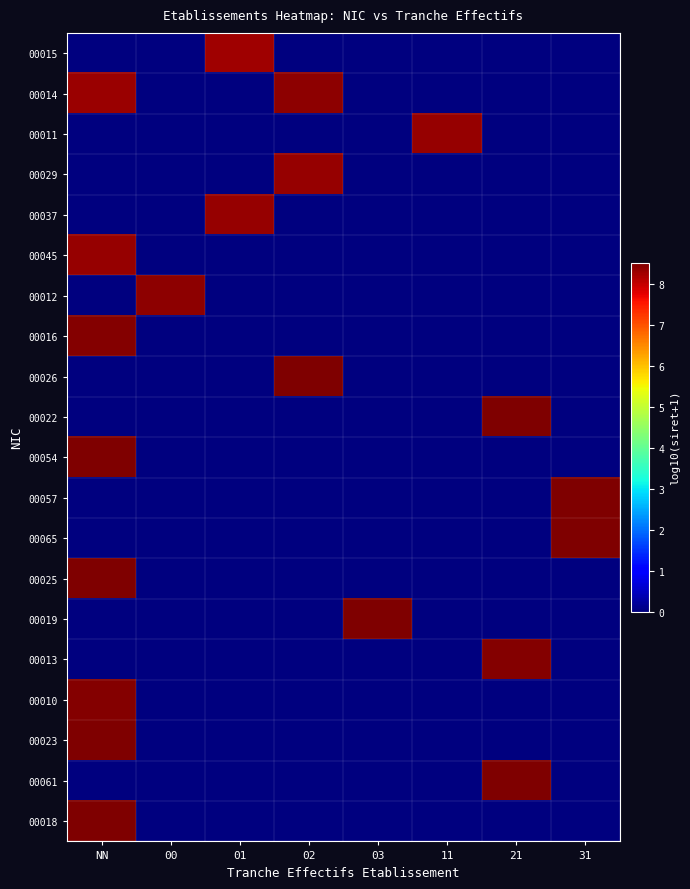

How many categories are shown in the chart?

8